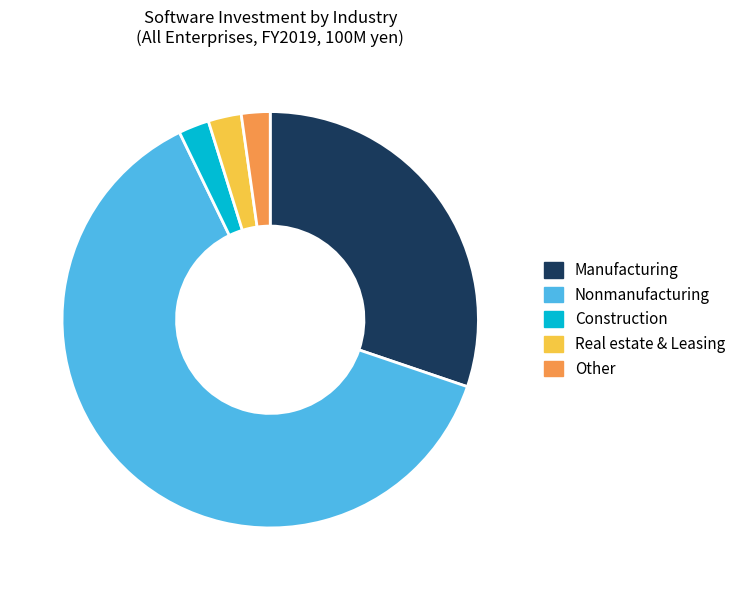

Combined, do Other and Real estate & Leasing account for over 50%?

No